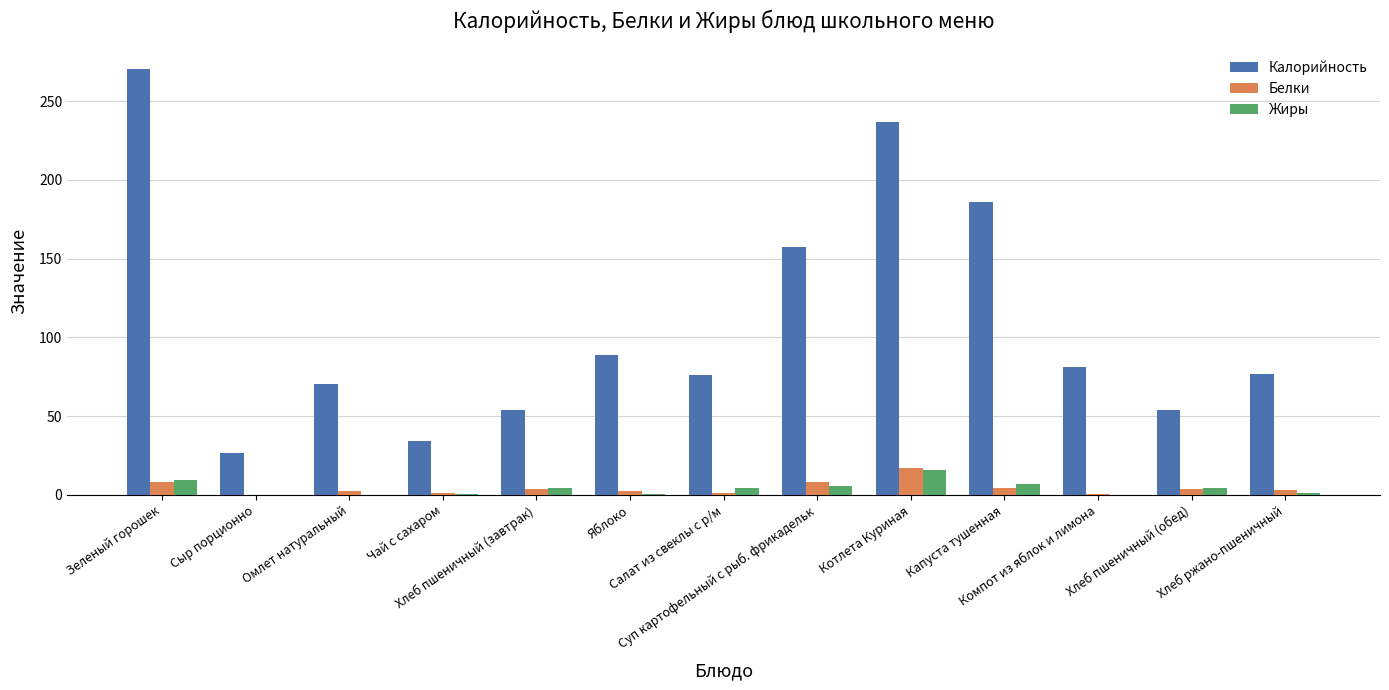

Which series has the widest spread of values?

Калорийность